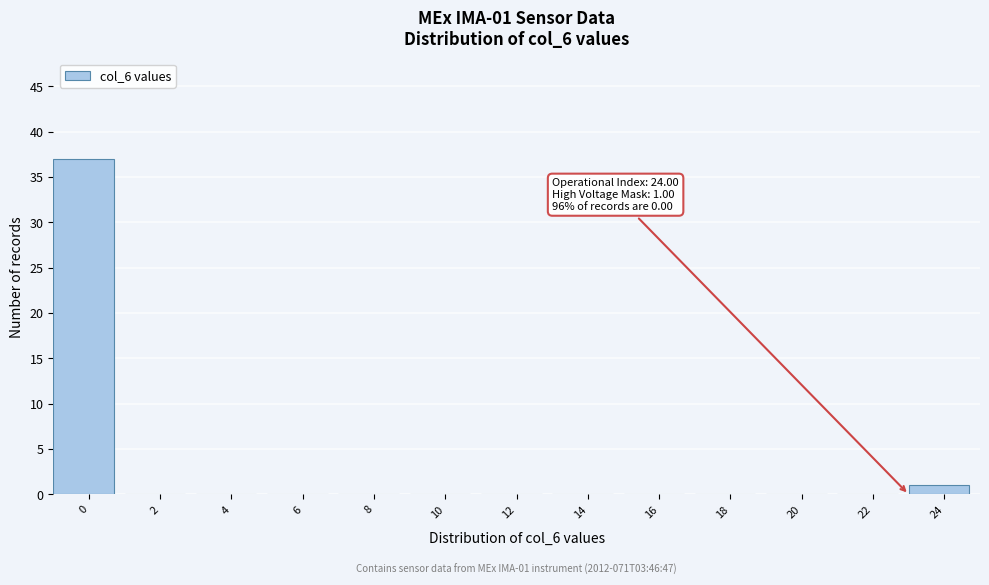

What is the sum of all values?

38